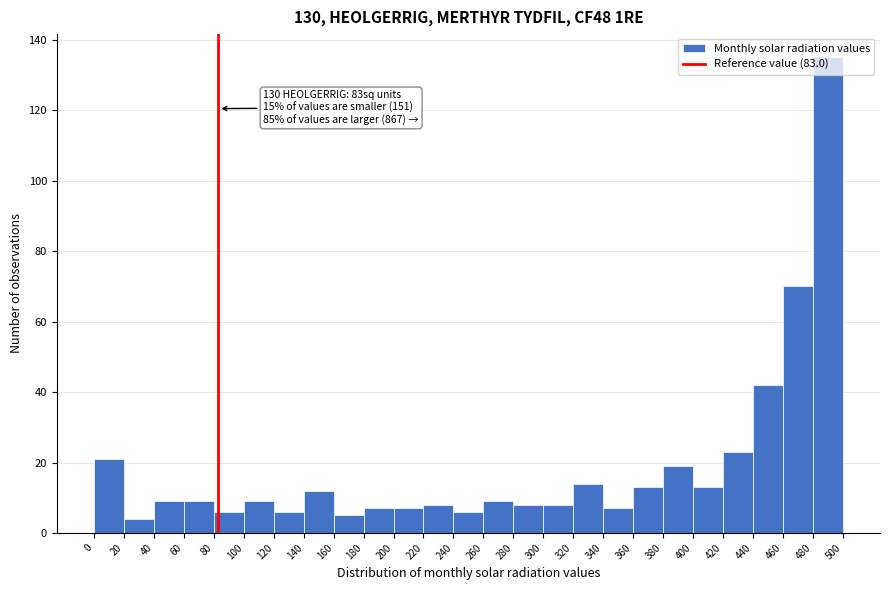

Over which range of the x-axis is the bar tallest?

480 to 500